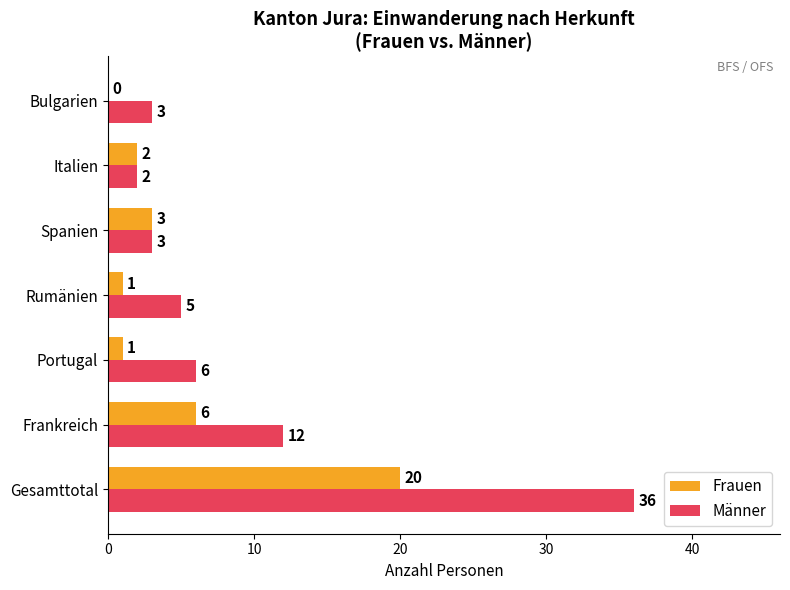

Between Gesamttotal and Bulgarien, which series saw the biggest shift?

Männer